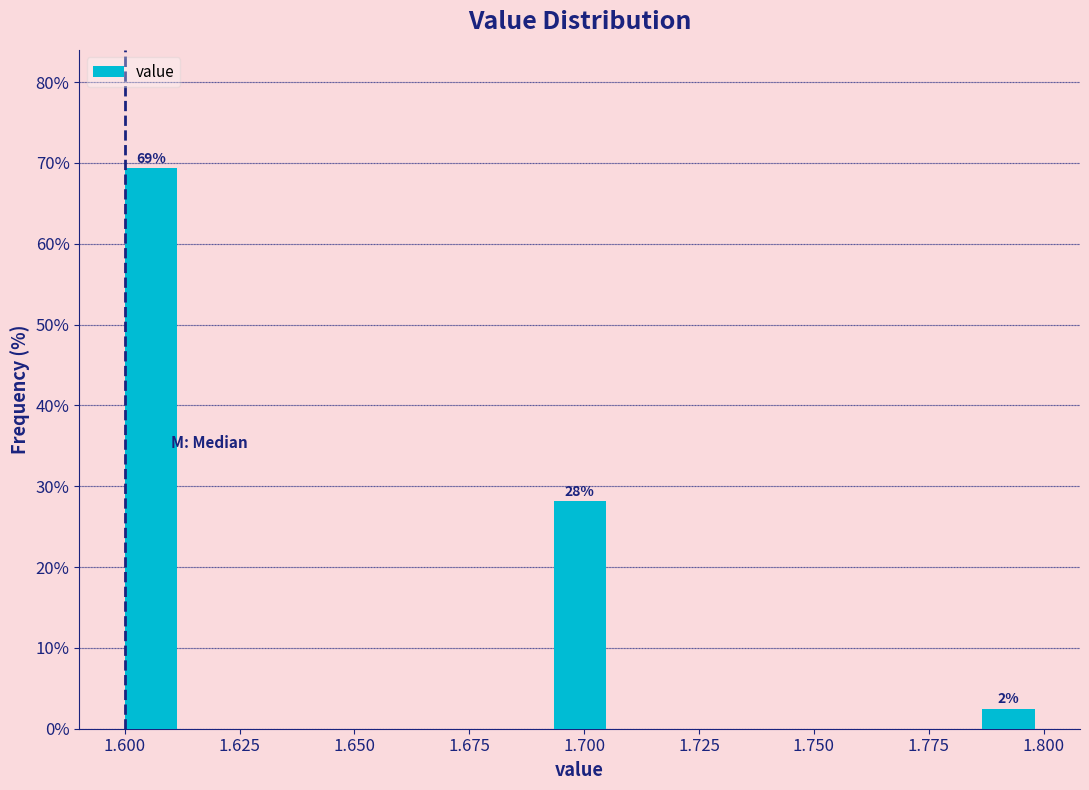

Around what value on the x-axis is the tallest bar? Give the approximate position of its centre, as read against the axis.

1.605